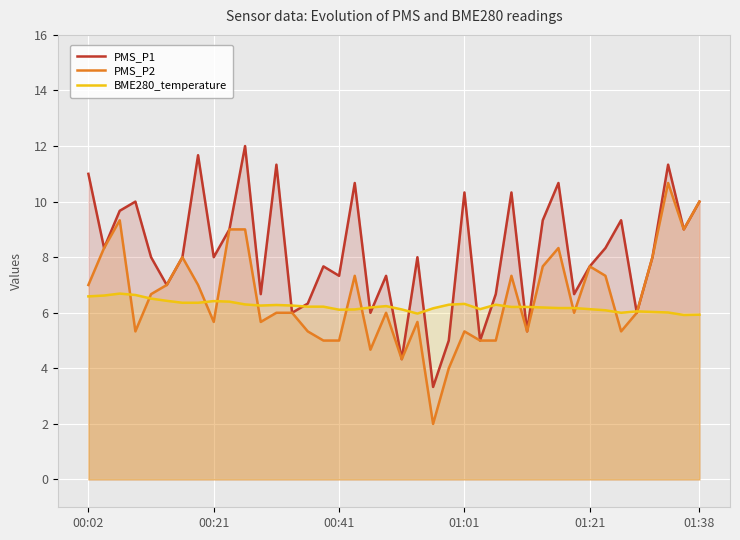

Reading left to right, transcribe all the data shown in this chart.

PMS_P1: 11.0	8.3	9.7	10.0	8.0	7.0	8.0	11.7	8.0	9.0	12.0	6.7	11.3	6.0	6.3	7.7	7.3	10.7	6.0	7.3	4.3	8.0	3.3	5.0	10.3	5.0	6.7	10.3	5.3	9.3	10.7	6.7	7.7	8.3	9.3	6.0	8.0	11.3	9.0	10.0
PMS_P2: 7.0	8.3	9.3	5.3	6.7	7.0	8.0	7.0	5.7	9.0	9.0	5.7	6.0	6.0	5.3	5.0	5.0	7.3	4.7	6.0	4.3	5.7	2.0	4.0	5.3	5.0	5.0	7.3	5.3	7.7	8.3	6.0	7.7	7.3	5.3	6.0	8.0	10.7	9.0	10.0
BME280_temperature: 6.6	6.6	6.7	6.6	6.5	6.4	6.4	6.4	6.4	6.4	6.3	6.3	6.3	6.3	6.2	6.2	6.1	6.1	6.2	6.2	6.1	6.0	6.2	6.3	6.3	6.1	6.3	6.2	6.2	6.2	6.2	6.2	6.1	6.1	6.0	6.0	6.0	6.0	5.9	5.9